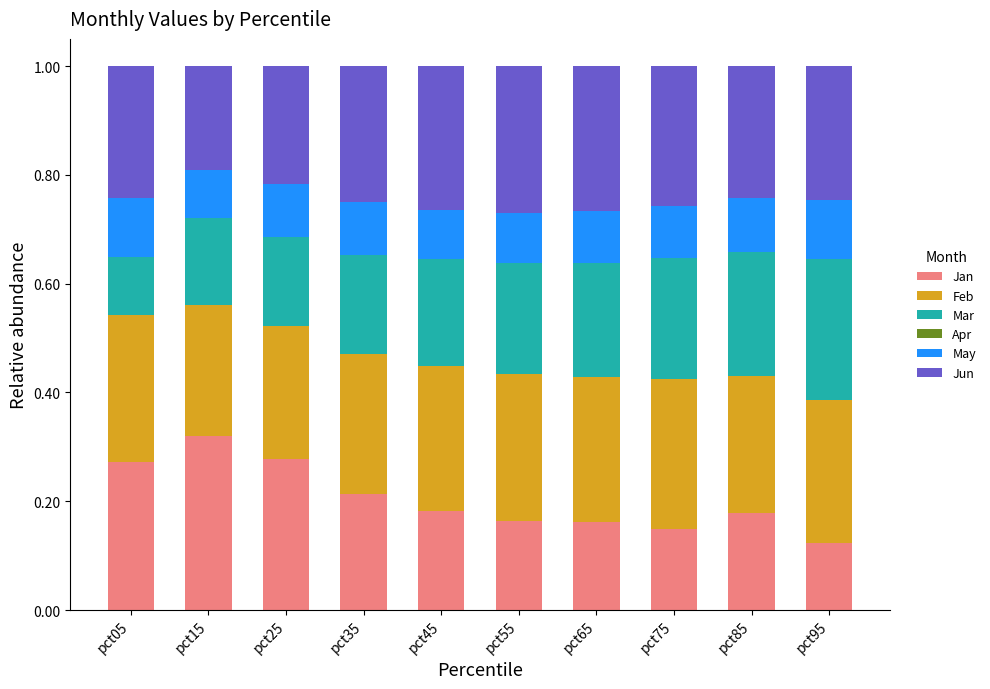

What is the total value across all series at pct55?

1.0